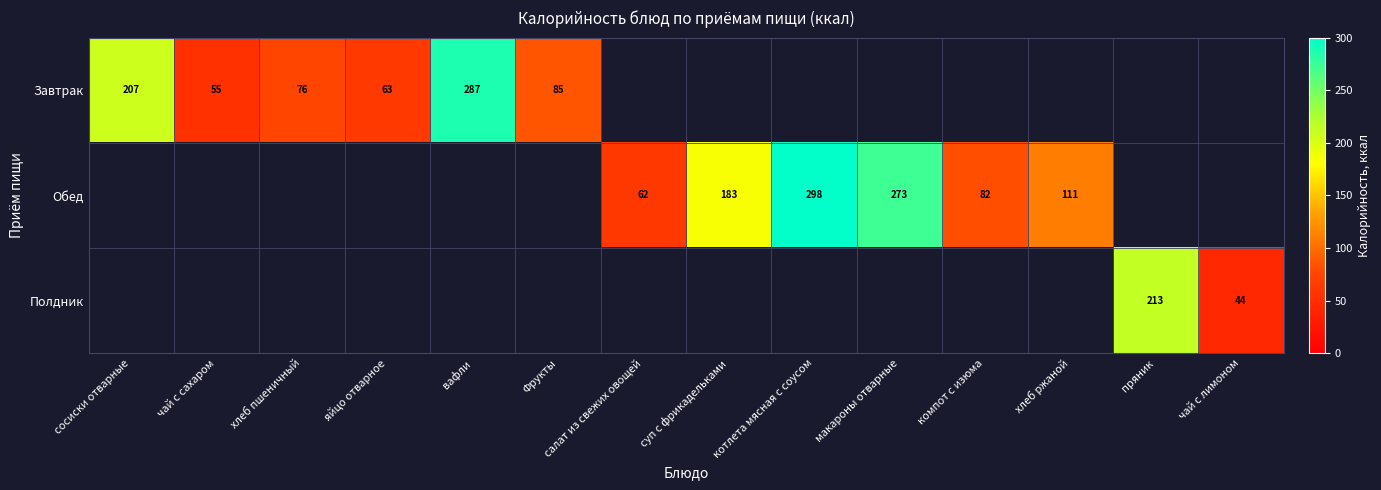

True or false: Обед has a value of 76 at макароны отварные.

False